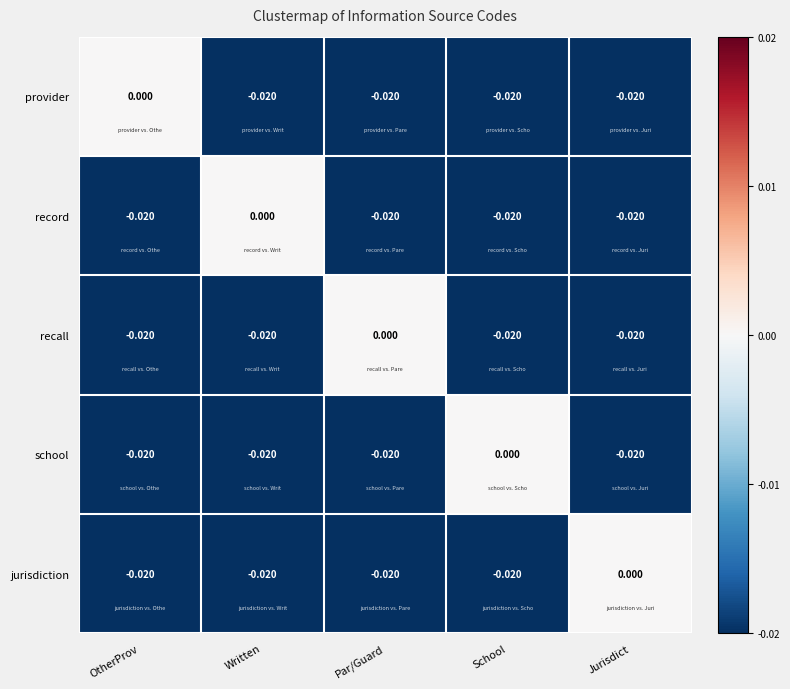

Which category has the highest value in the school series?

School